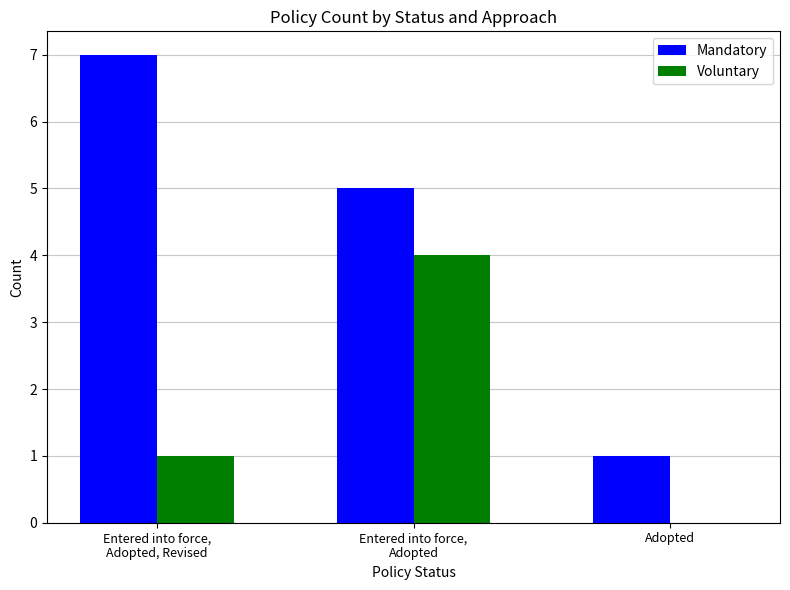

True or false: Voluntary has a value of 1 at Entered into force,
Adopted, Revised.

True